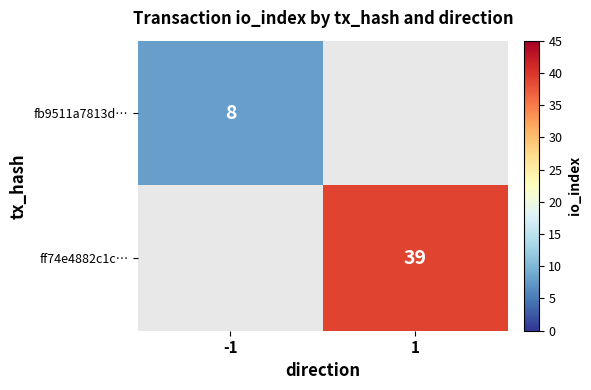

True or false: ff74e4882c1c… has a value of 39 at 1.

True